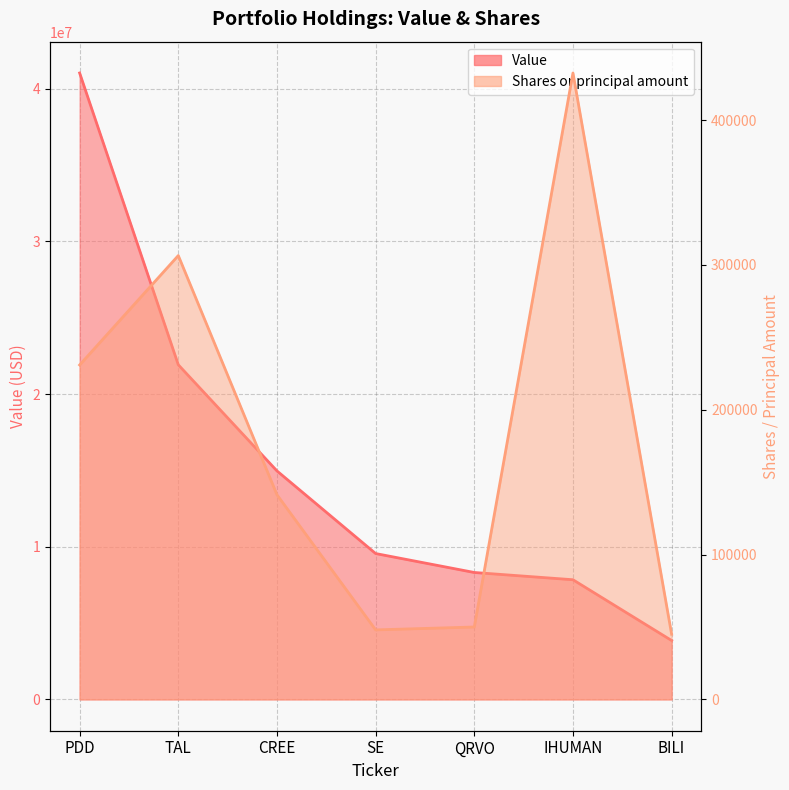

Rank the categories by Shares or principal amount value from highest to lowest.

IHUMAN, TAL, PDD, CREE, QRVO, SE, BILI